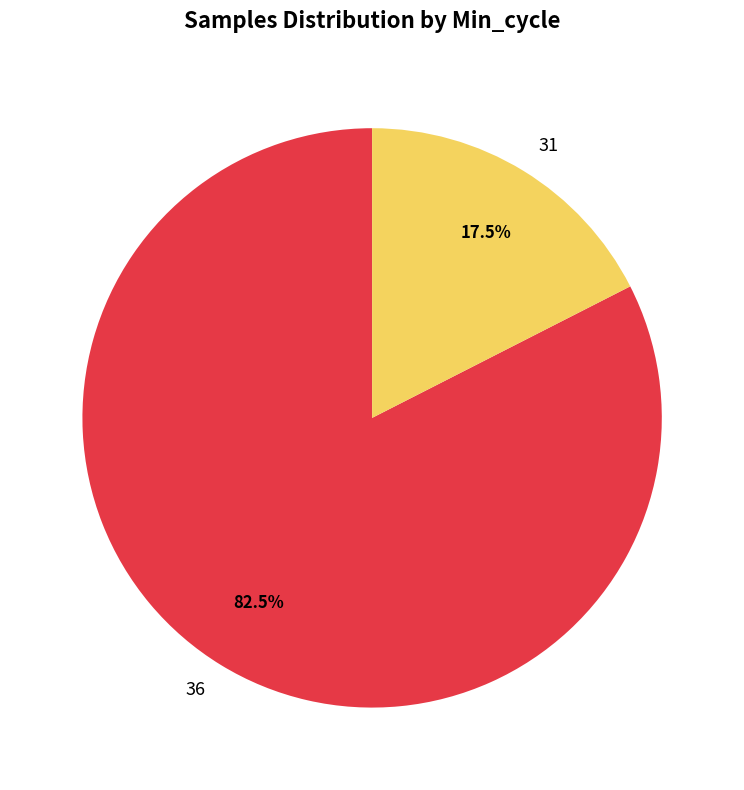

Rank the categories by value from highest to lowest.

36, 31